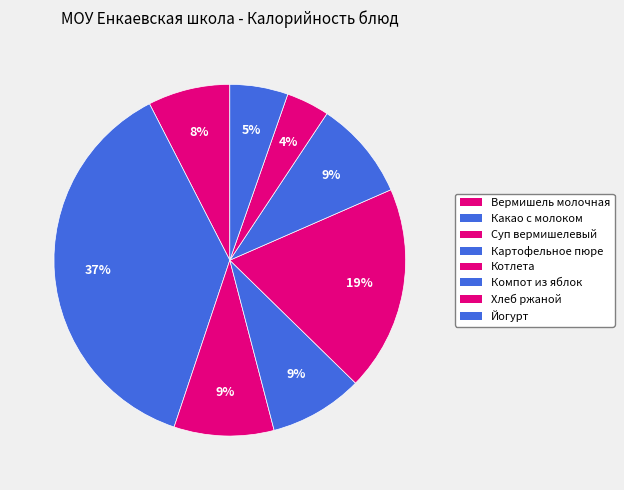

Is Котлета the majority of the pie?

No